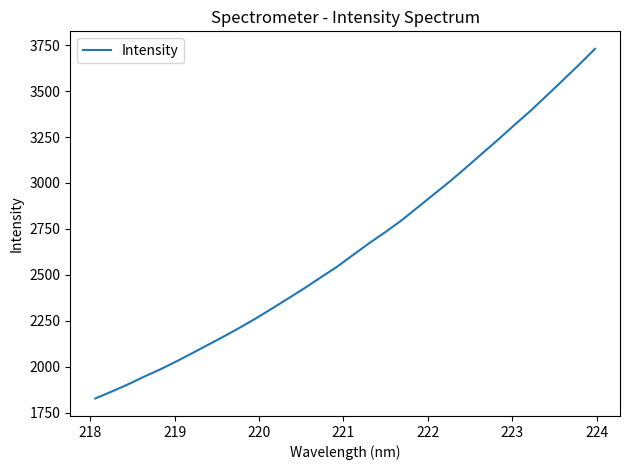

What is the smallest value displayed?

1827.7